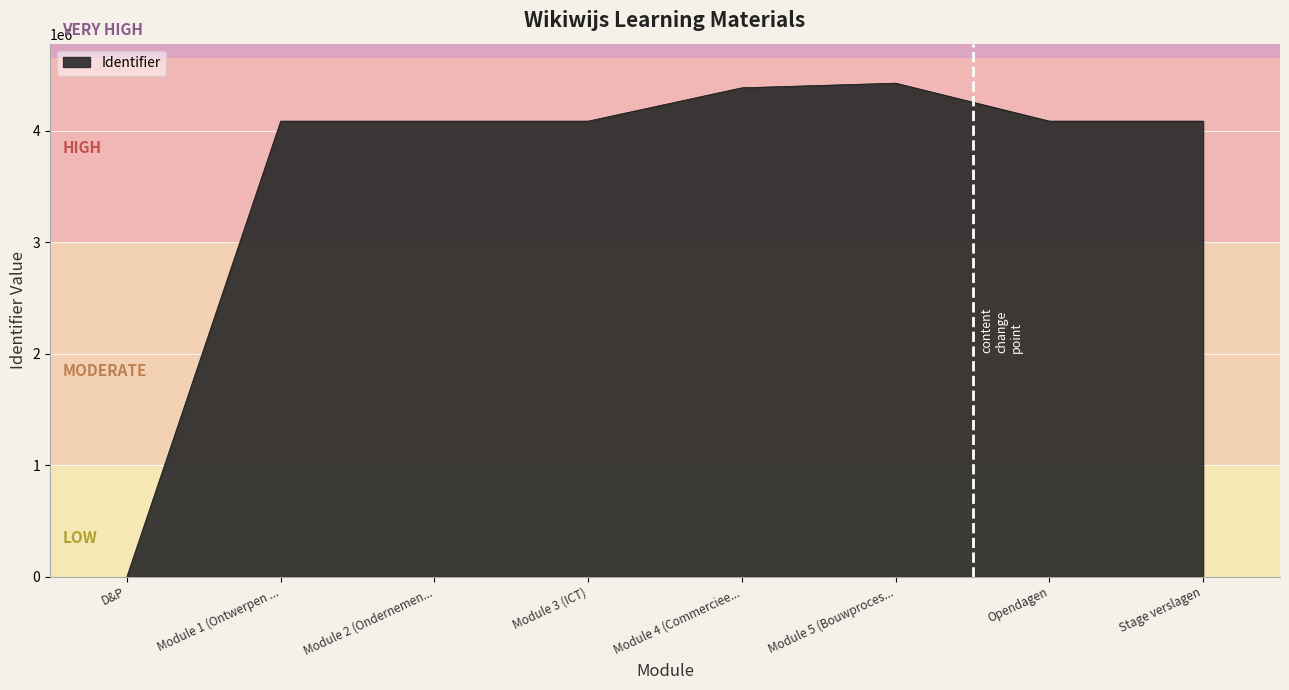

What is the average value?

3655366